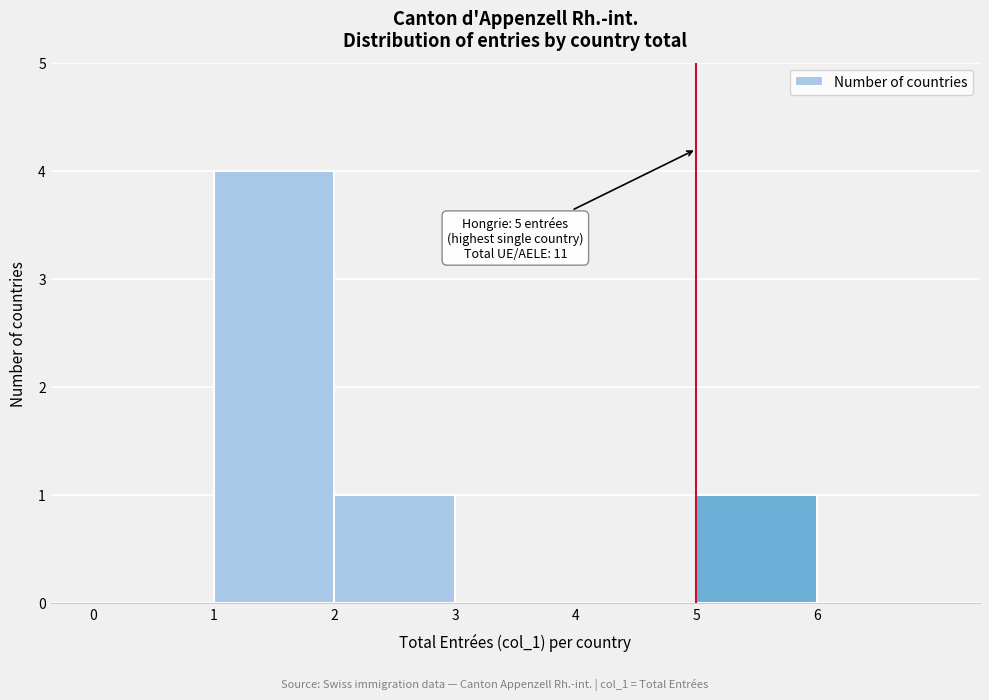

Which range on the x-axis has the tallest bar?

1 to 2